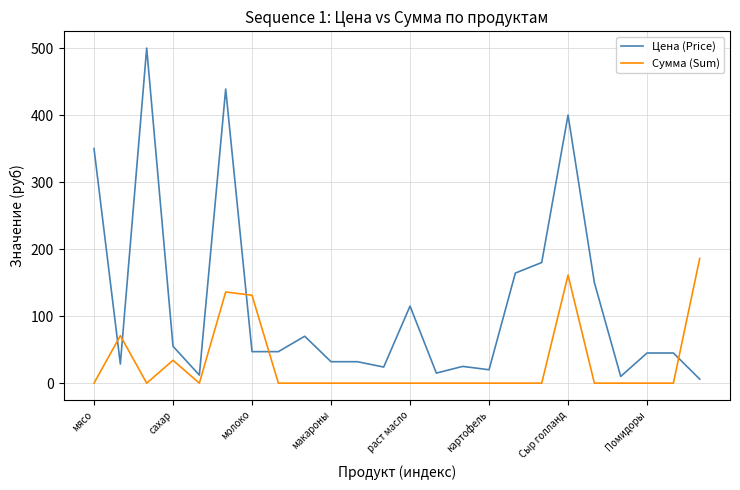

What is the maximum value for Цена (Price)?

500.0